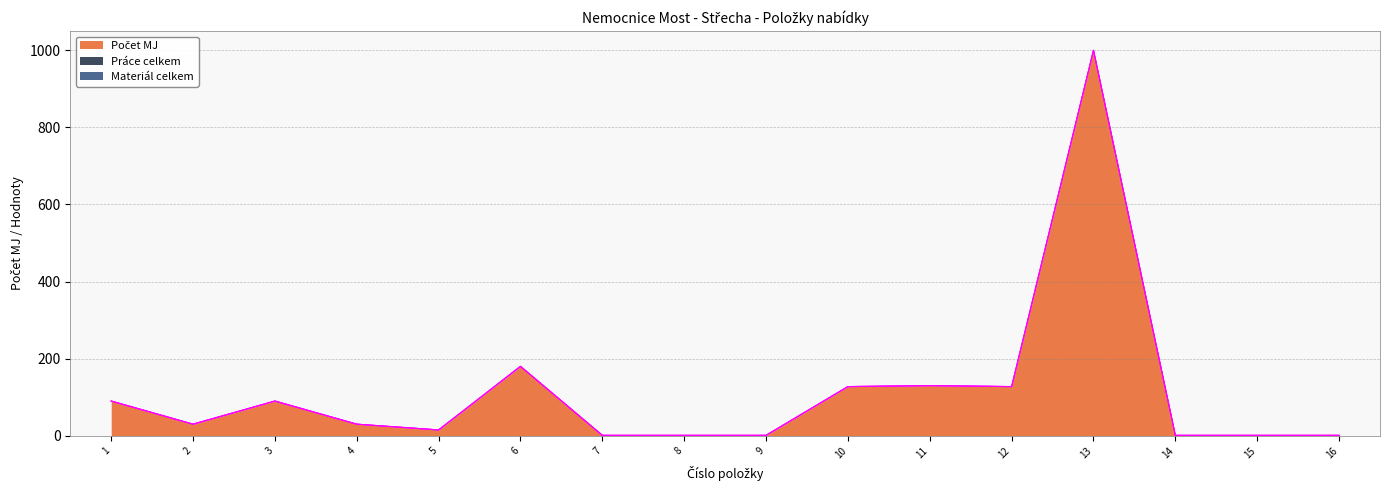

What is the total value across all series at 2?

30.0